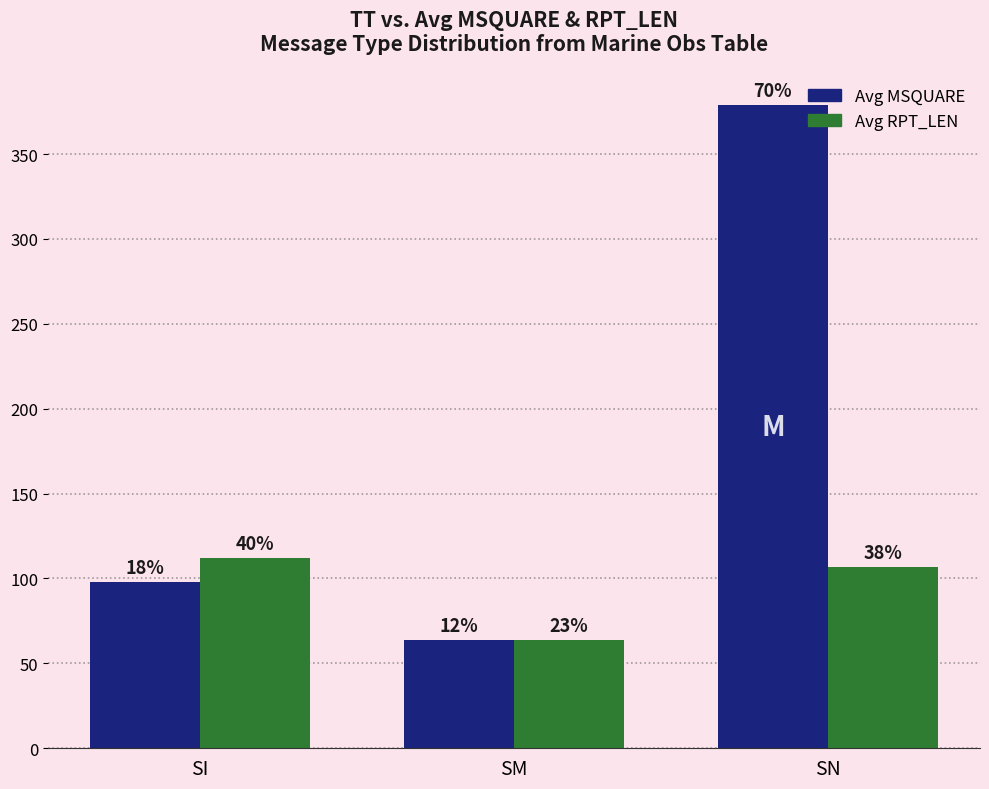

Which category has the highest value across all series?

SN